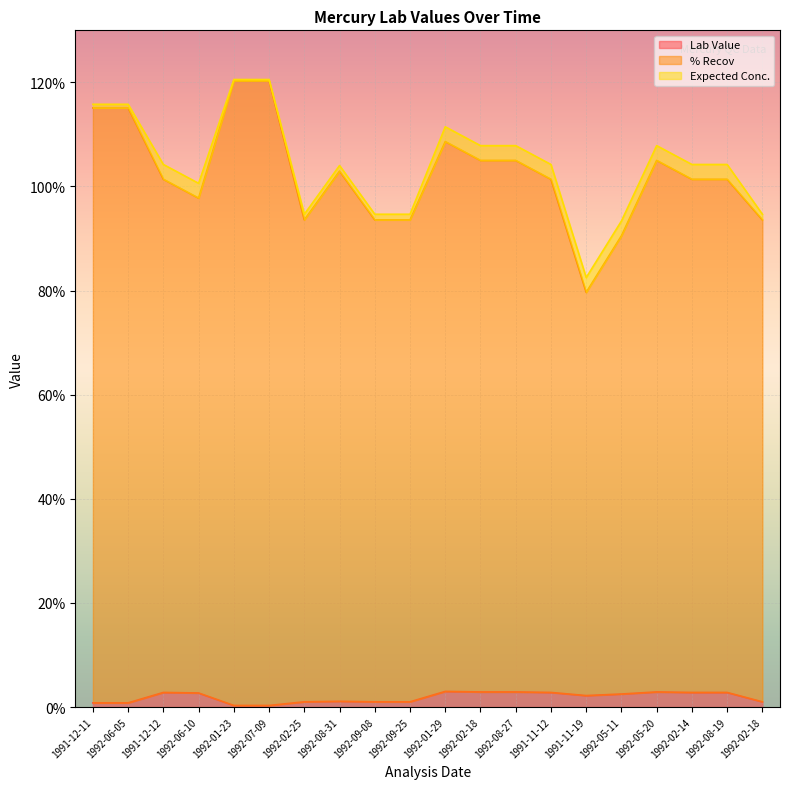

What is the total value across all series at 1992-08-27?

107.9